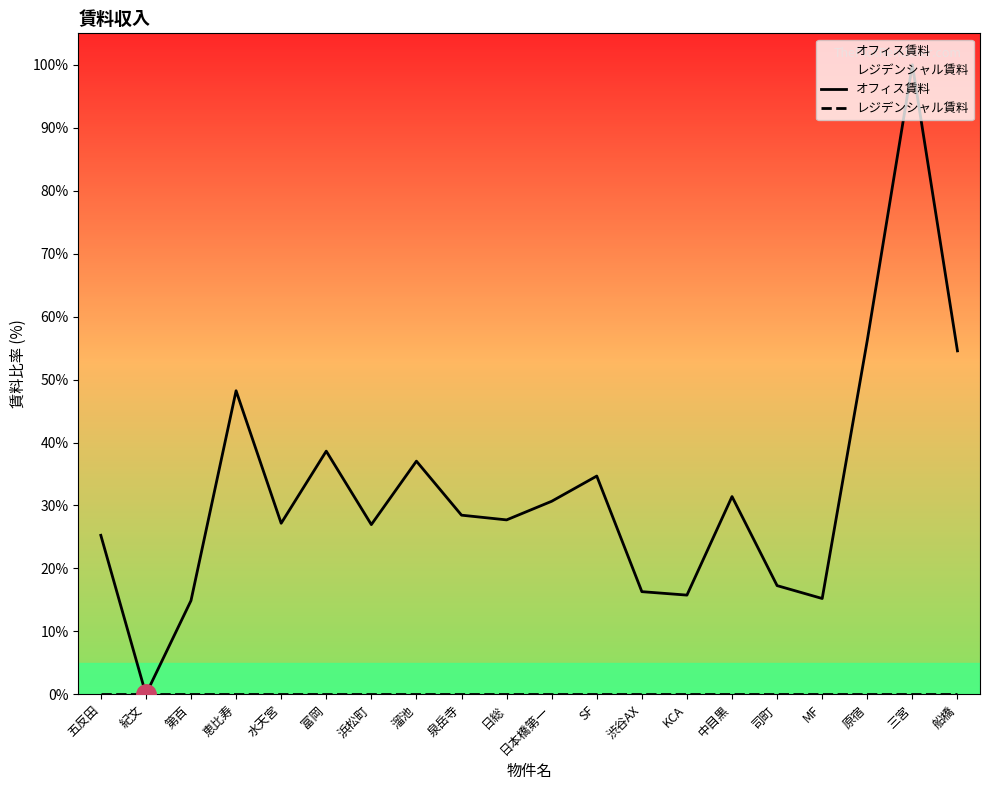

Which has a higher value, 恵比寿 or MF?

恵比寿